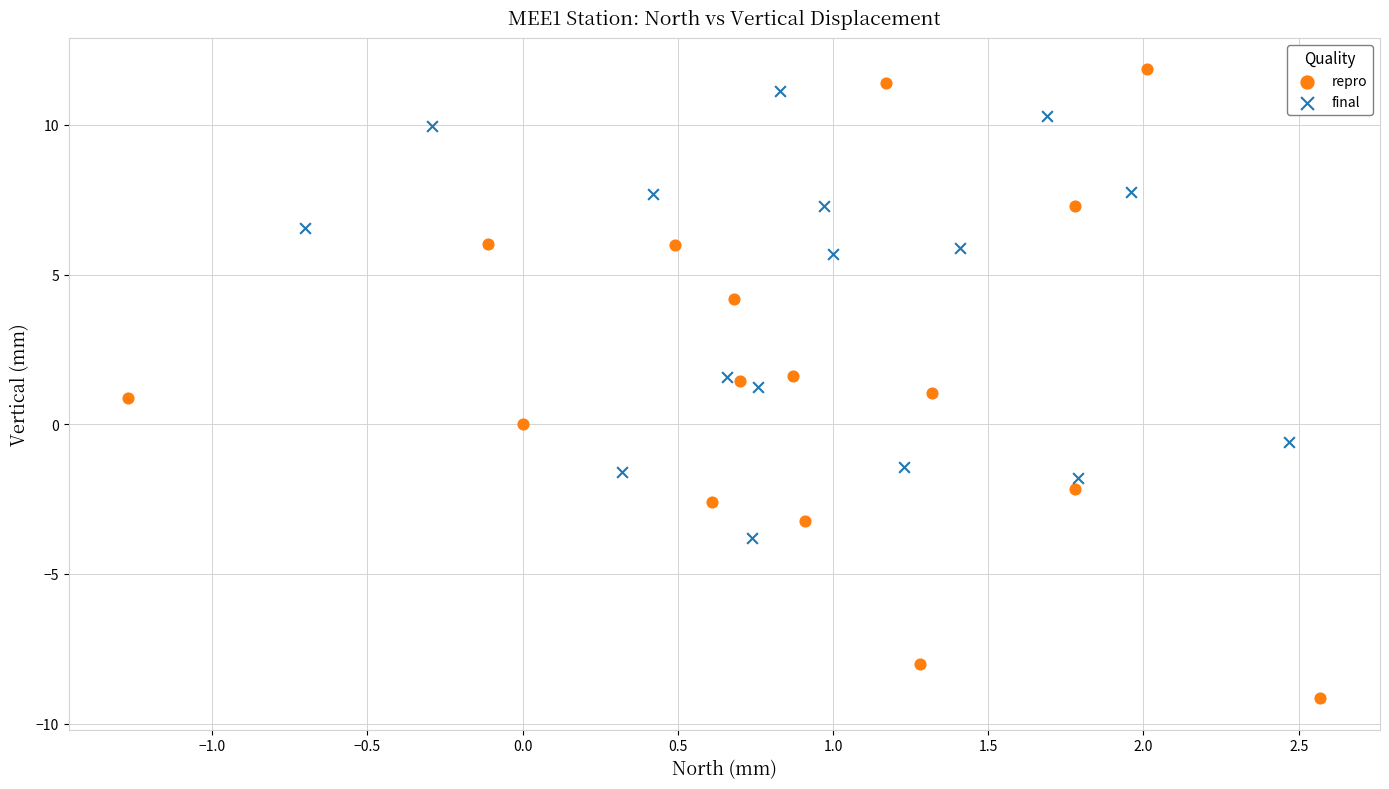

Which series contains the lowest Y value?

repro